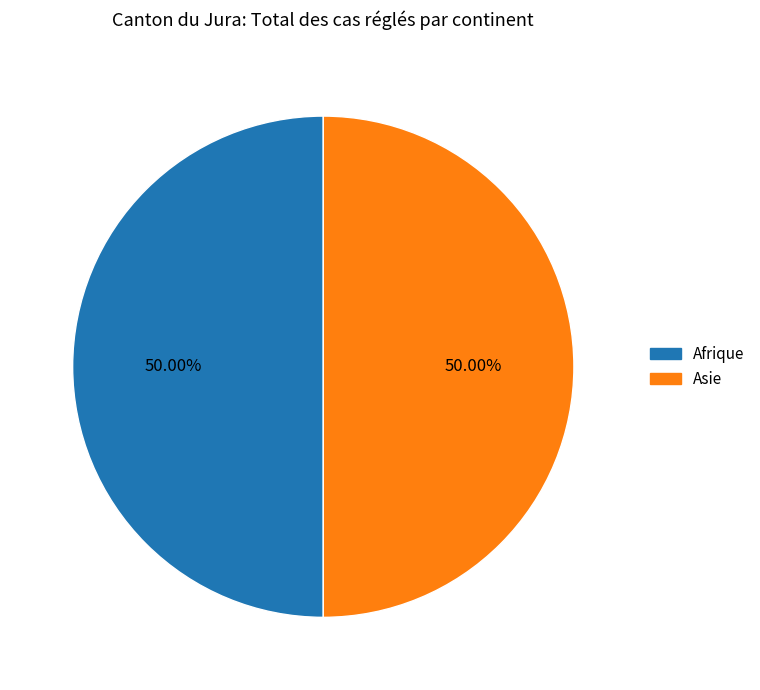

Is the sum of Afrique and Asie greater than half?

Yes